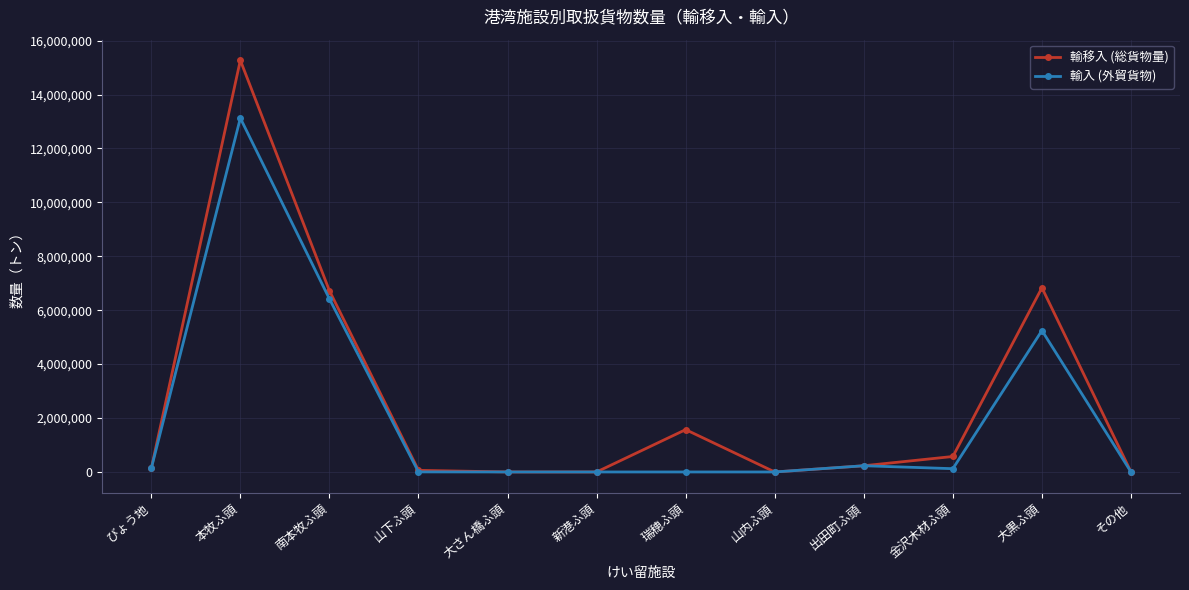

True or false: 輸移入 (総貨物量) has a value of 1570800 at 瑞穂ふ頭.

True